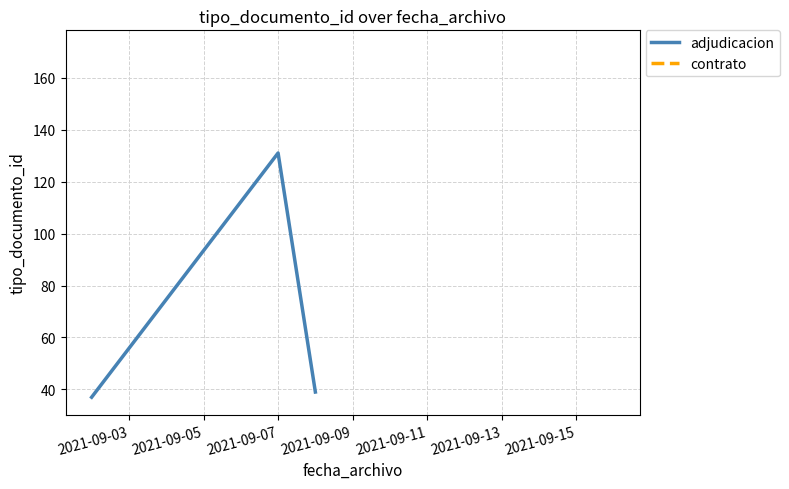

What is the greatest value displayed?

171.5